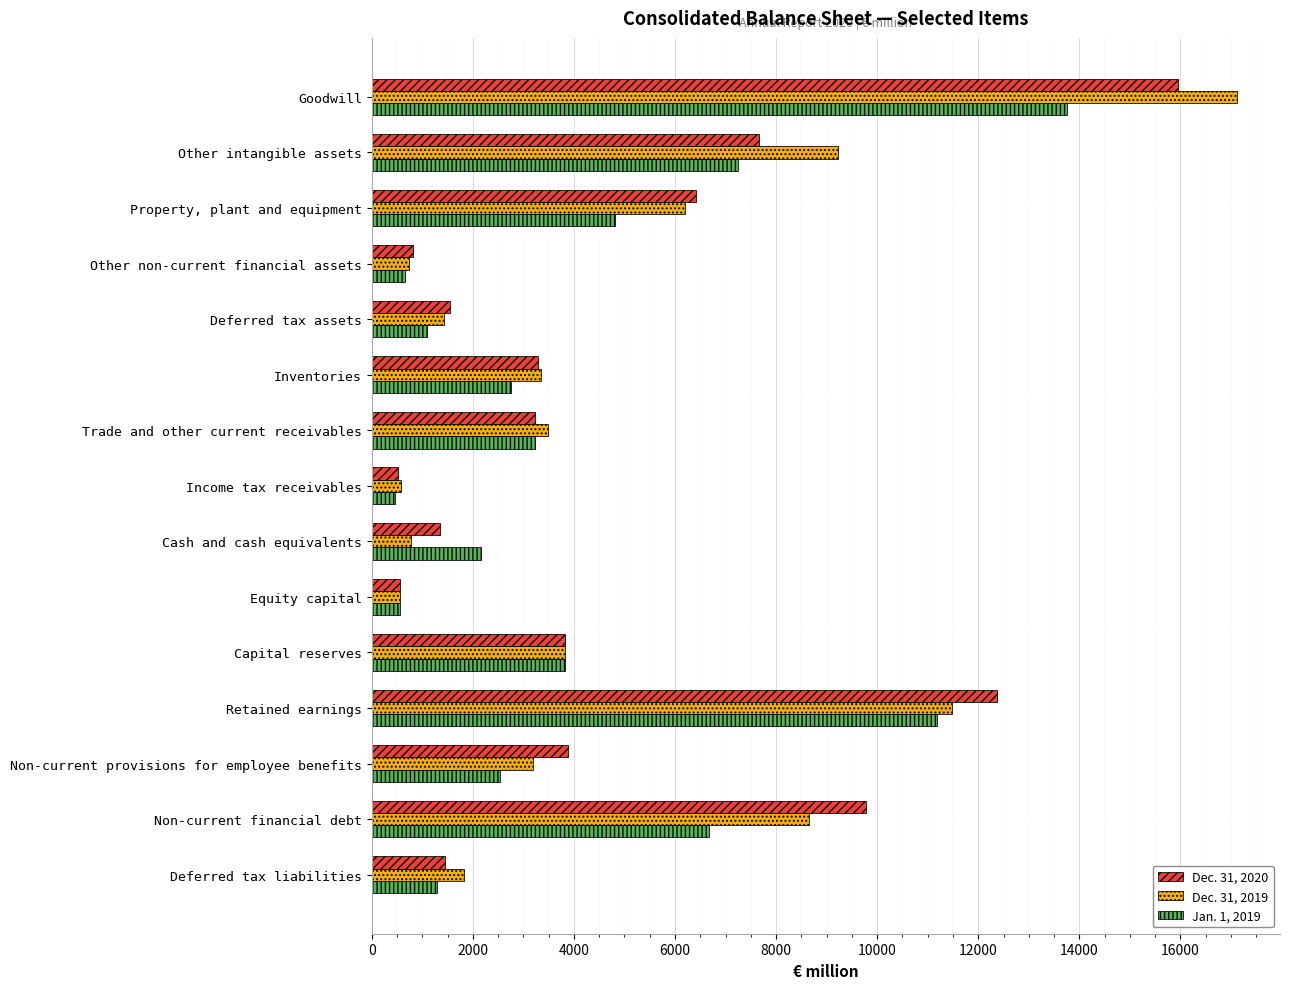

At Inventories, list the series in order from smallest to largest.

Jan. 1, 2019, Dec. 31, 2020, Dec. 31, 2019